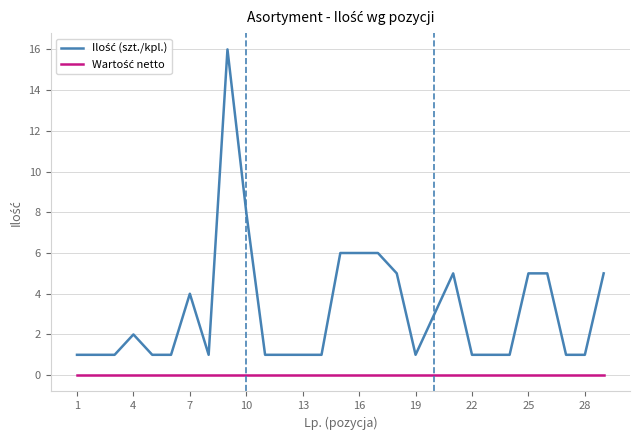

How many lines are shown in the chart?

2